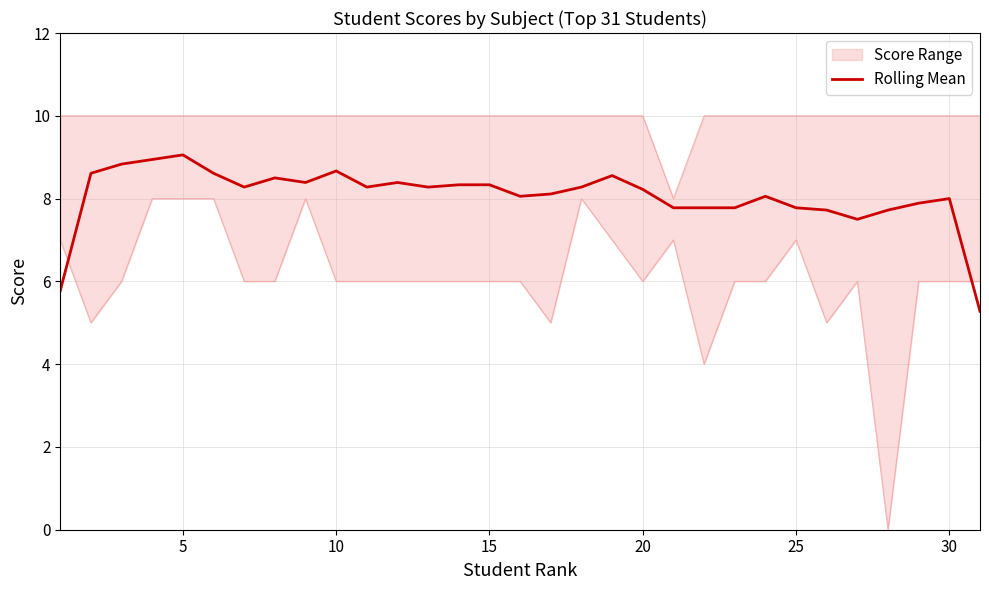

Is it true that Rolling Mean equals 5.3 at 15?

False